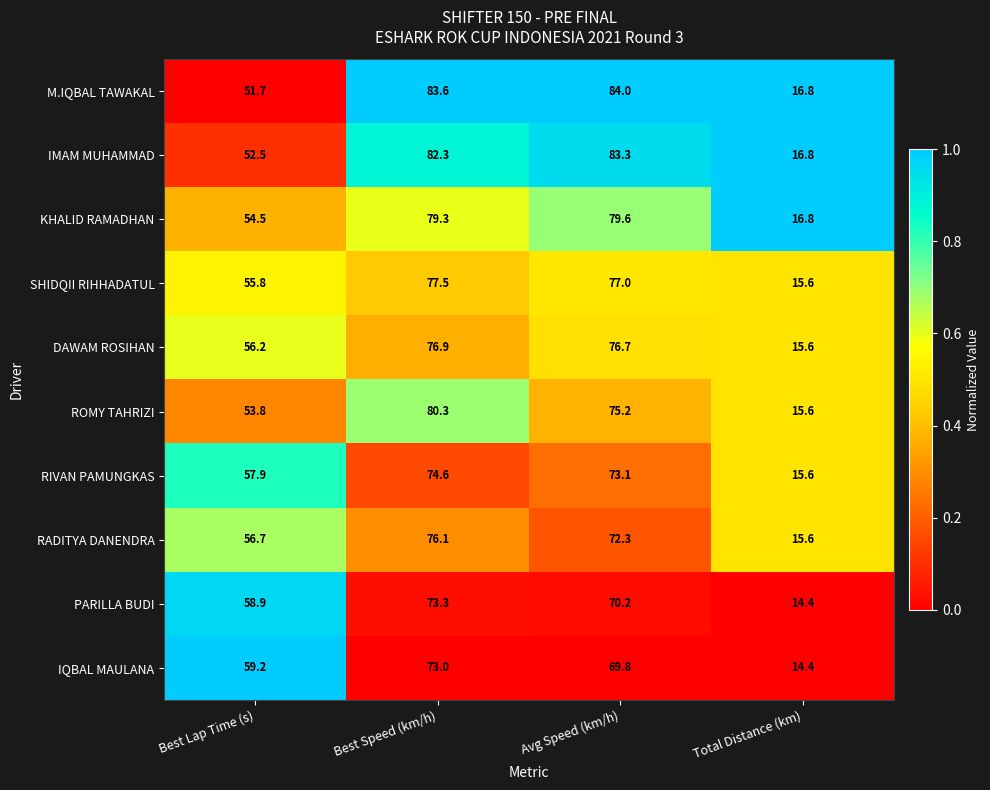

What value does the SHIDQII RIHHADATUL series have at Best Speed (km/h)?

77.5